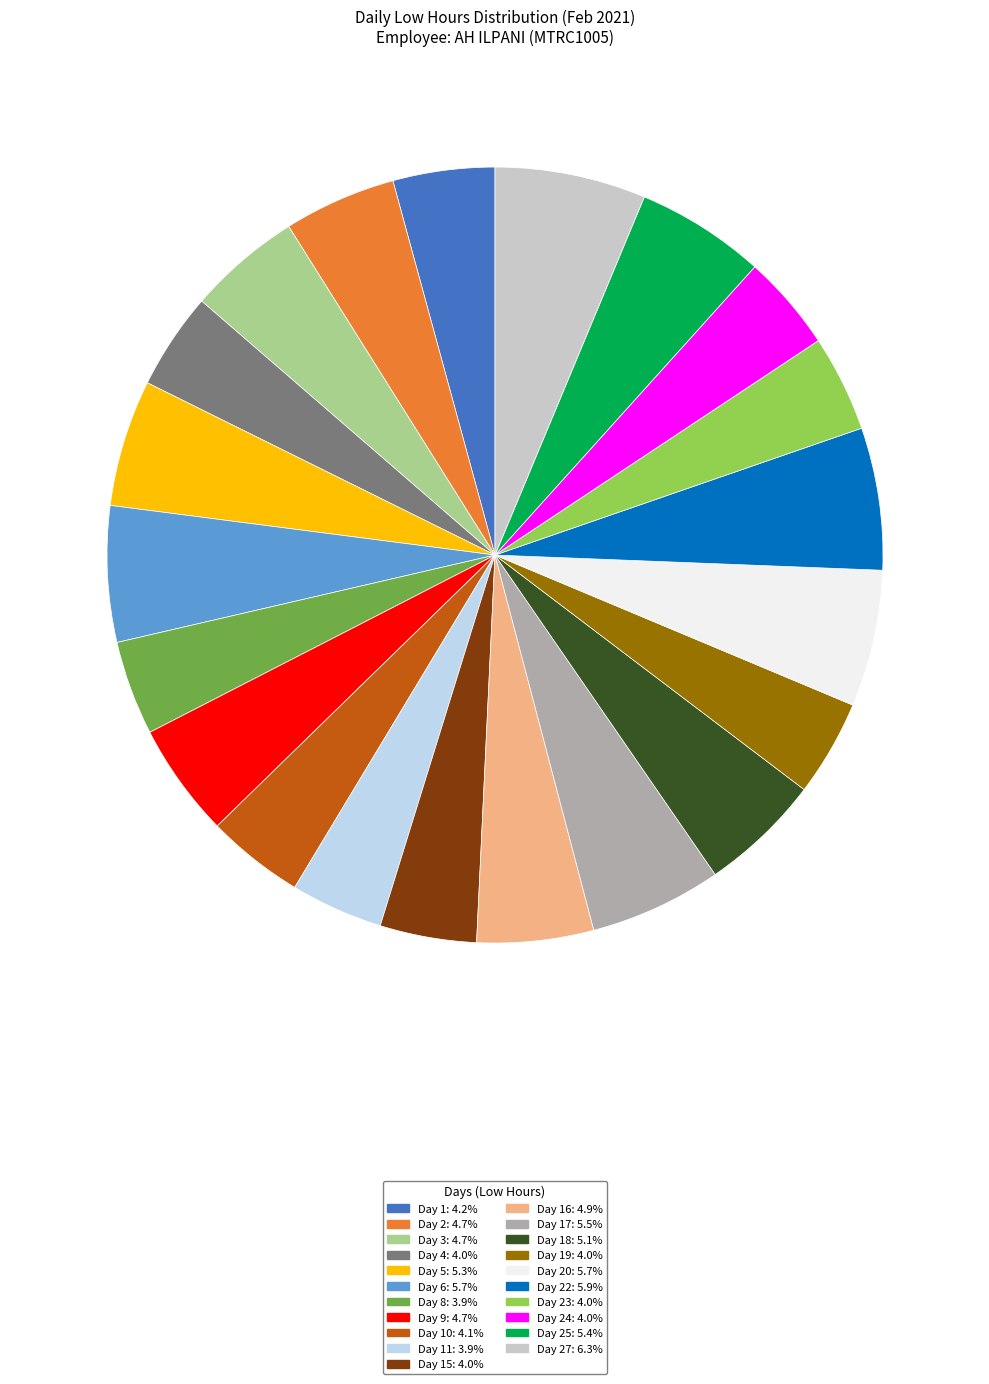

Is there a majority slice in this chart?

No